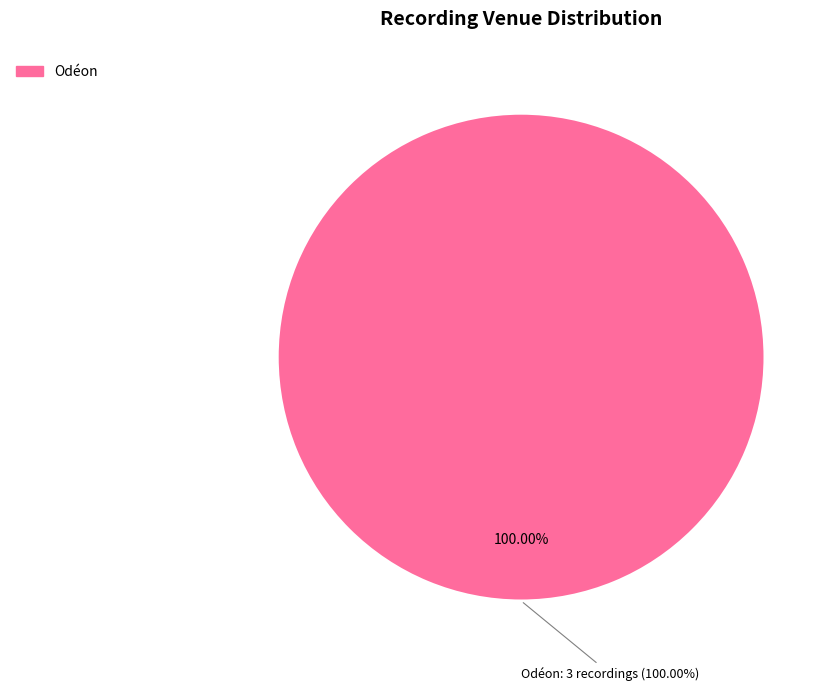

The Odéon slice represents 61% of the pie. True or false?

False